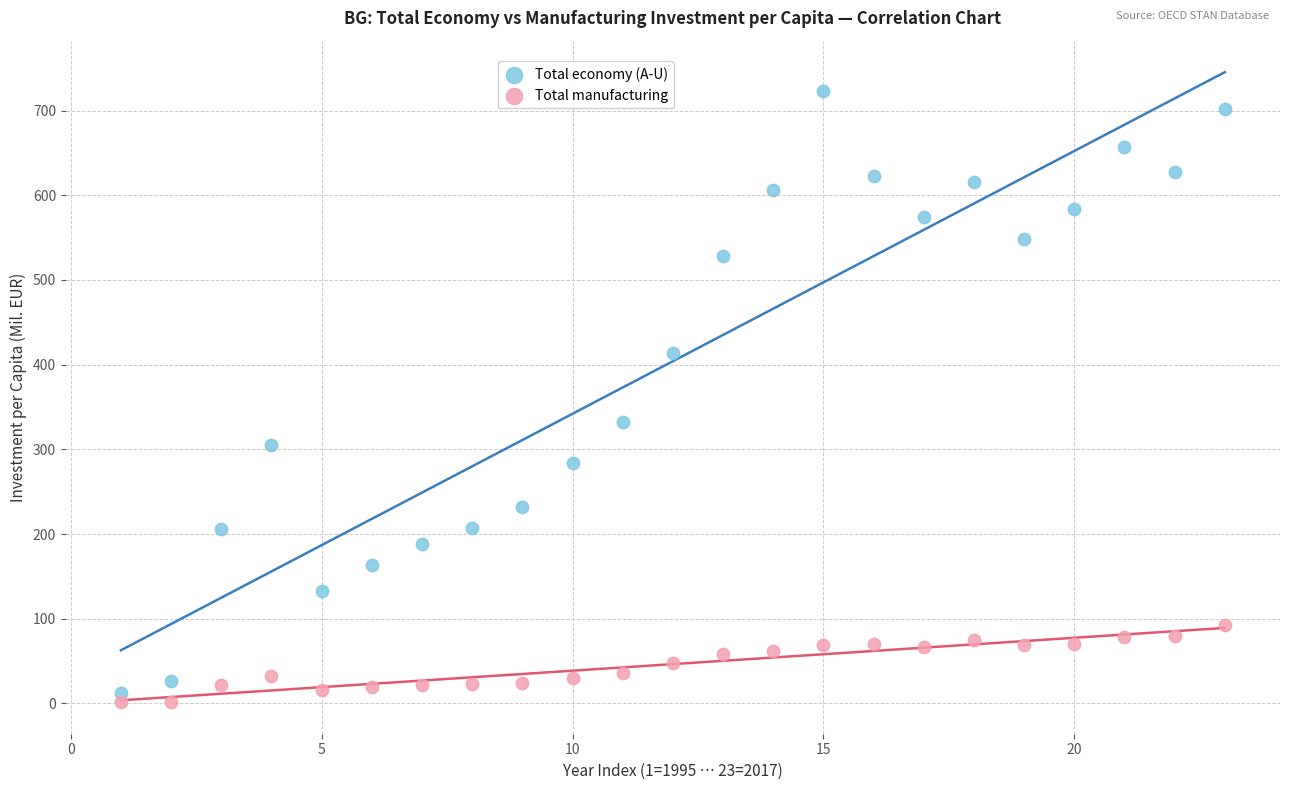

Which series contains the lowest Y value?

Total manufacturing